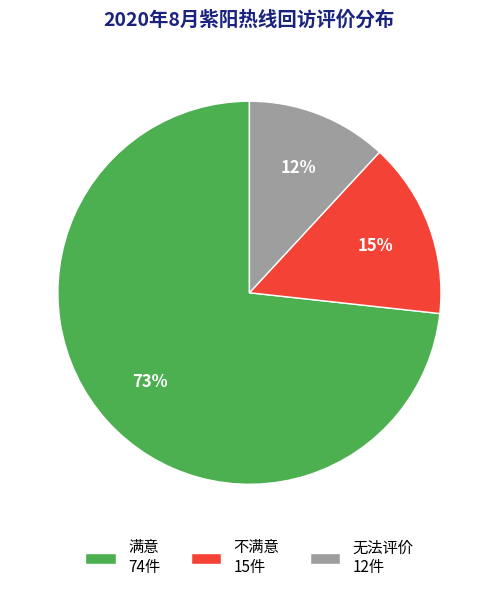

How many segments does this pie chart have?

3